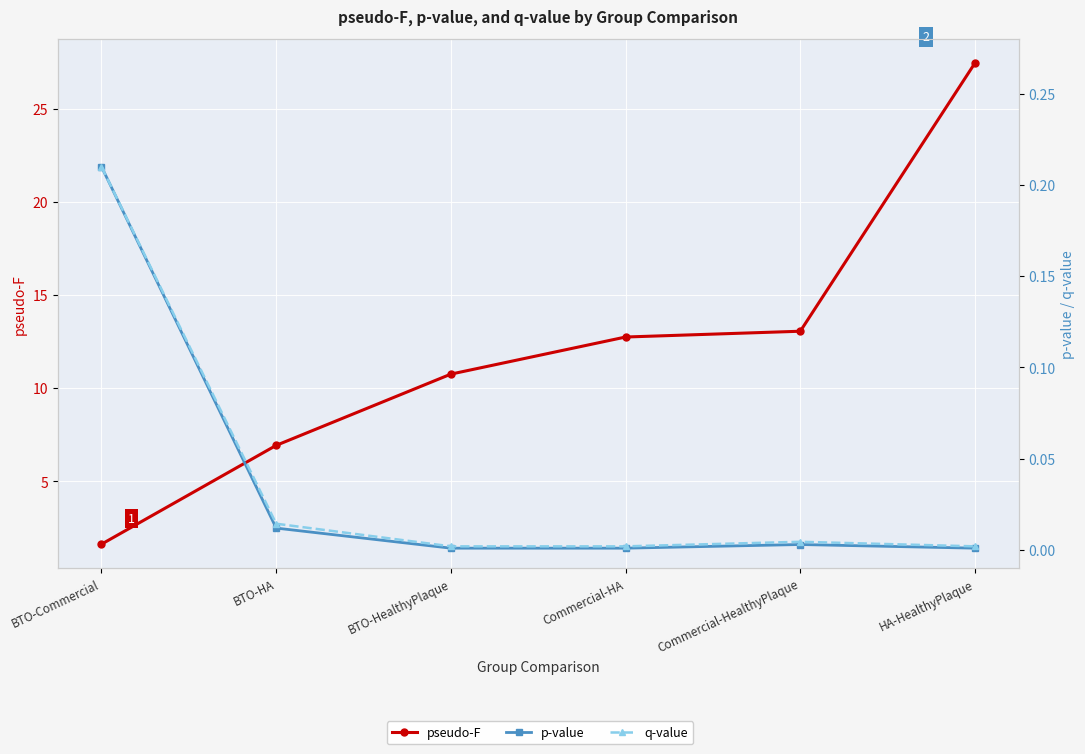

What is the greatest value displayed?

27.4